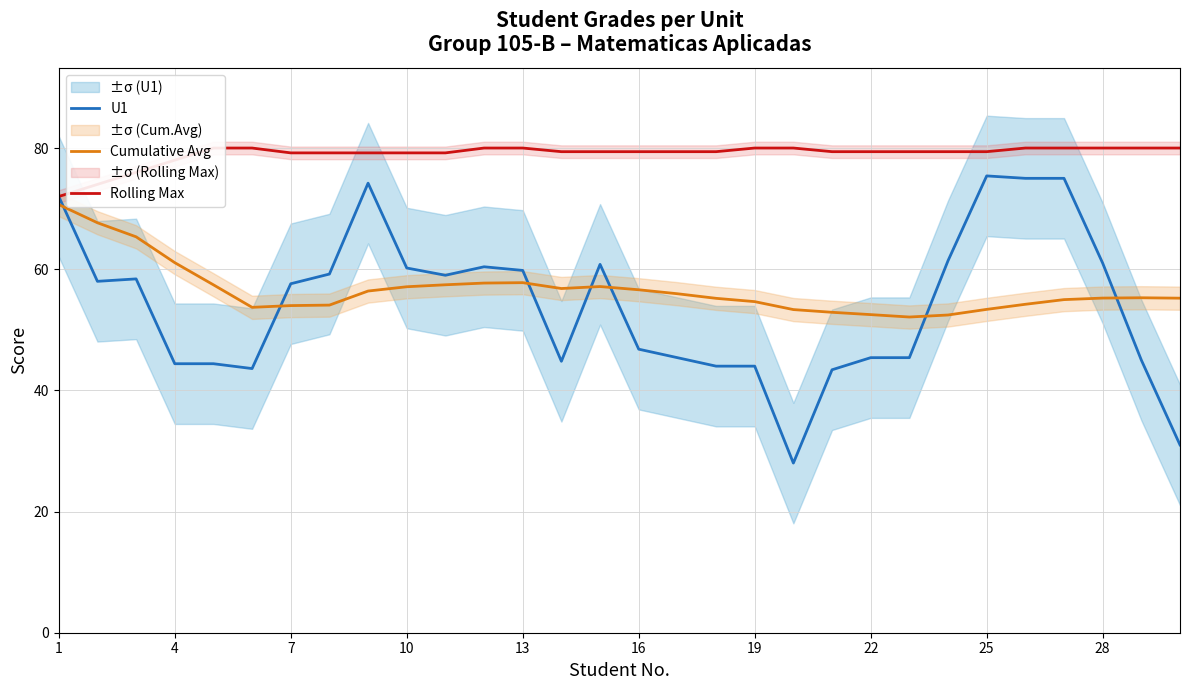

What is the maximum value for Cumulative Avg?

70.7